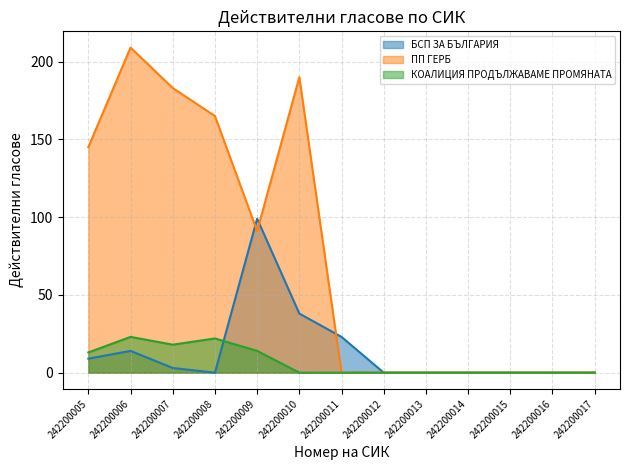

What is the average value of the БСП ЗА БЪЛГАРИЯ series?

14